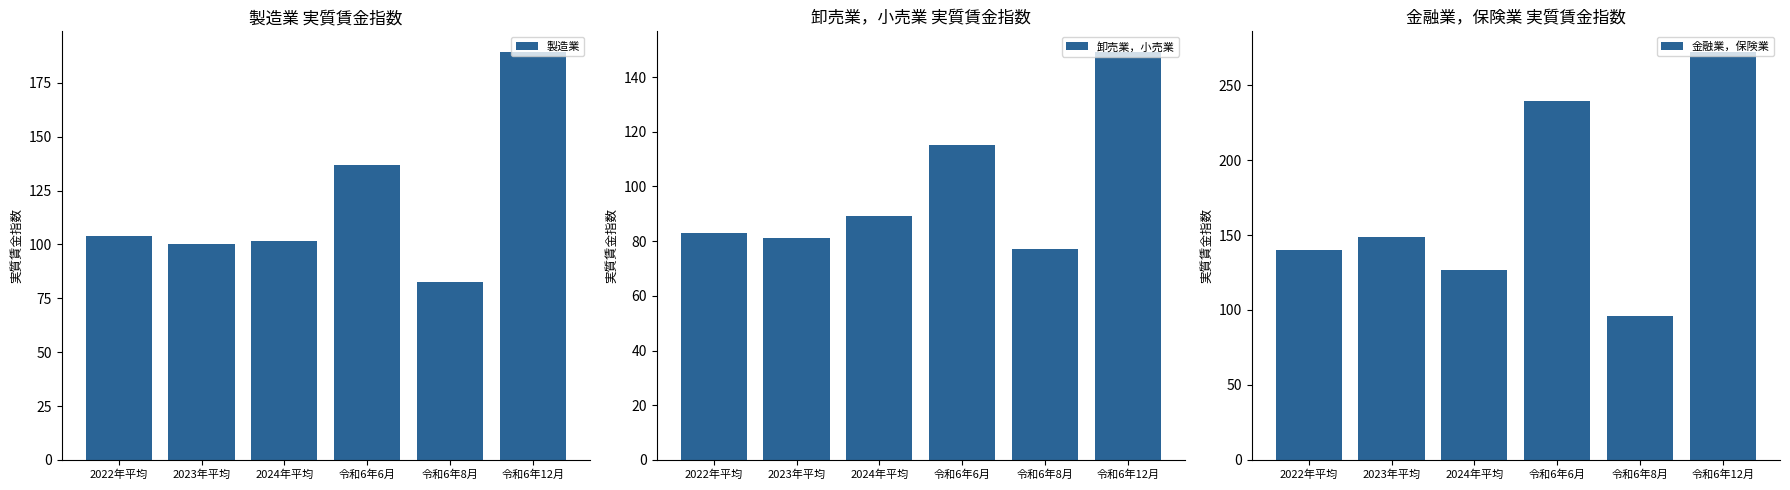

What is the maximum value for 製造業?

189.5